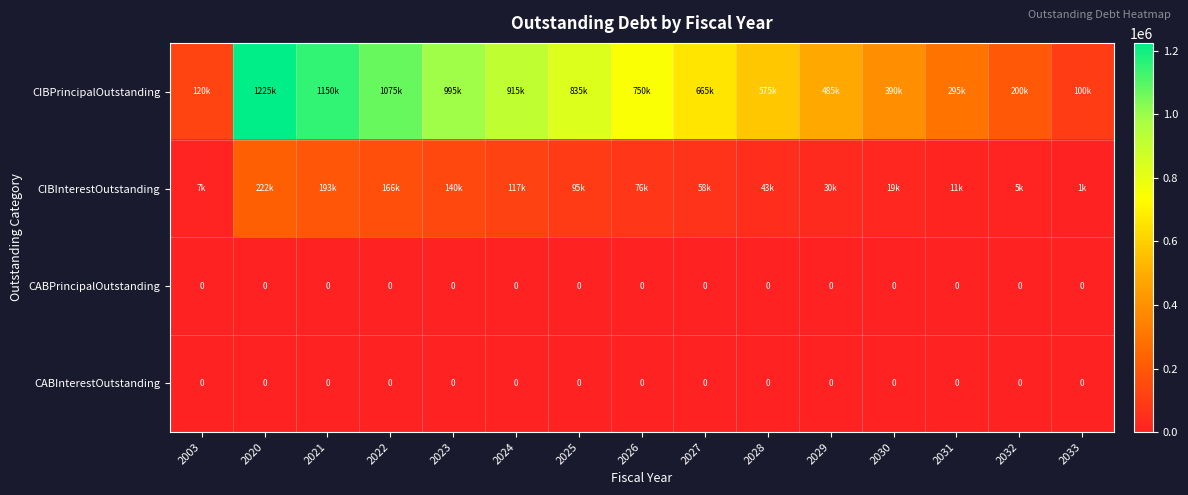

Is it true that CABInterestOutstanding equals 0.0 at 2026?

True